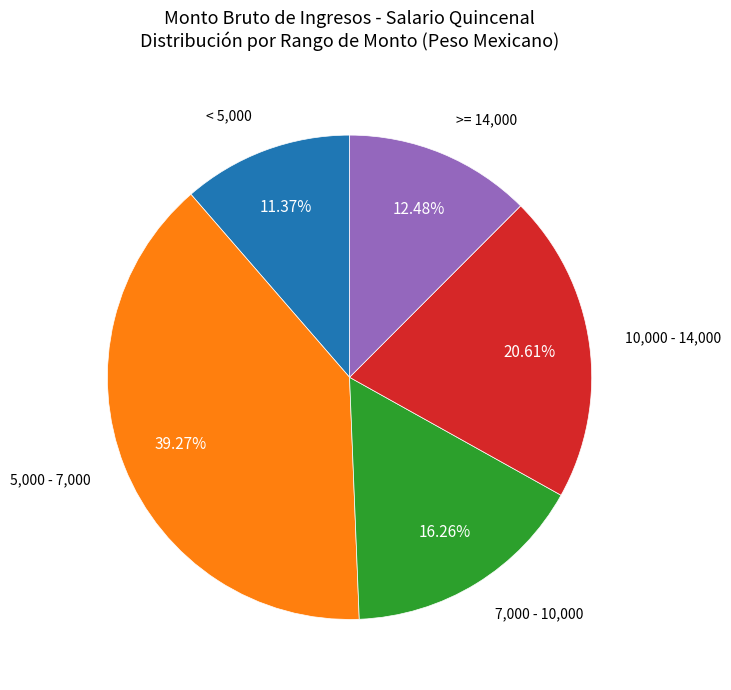

Is there any slice that represents more than half of the pie?

No